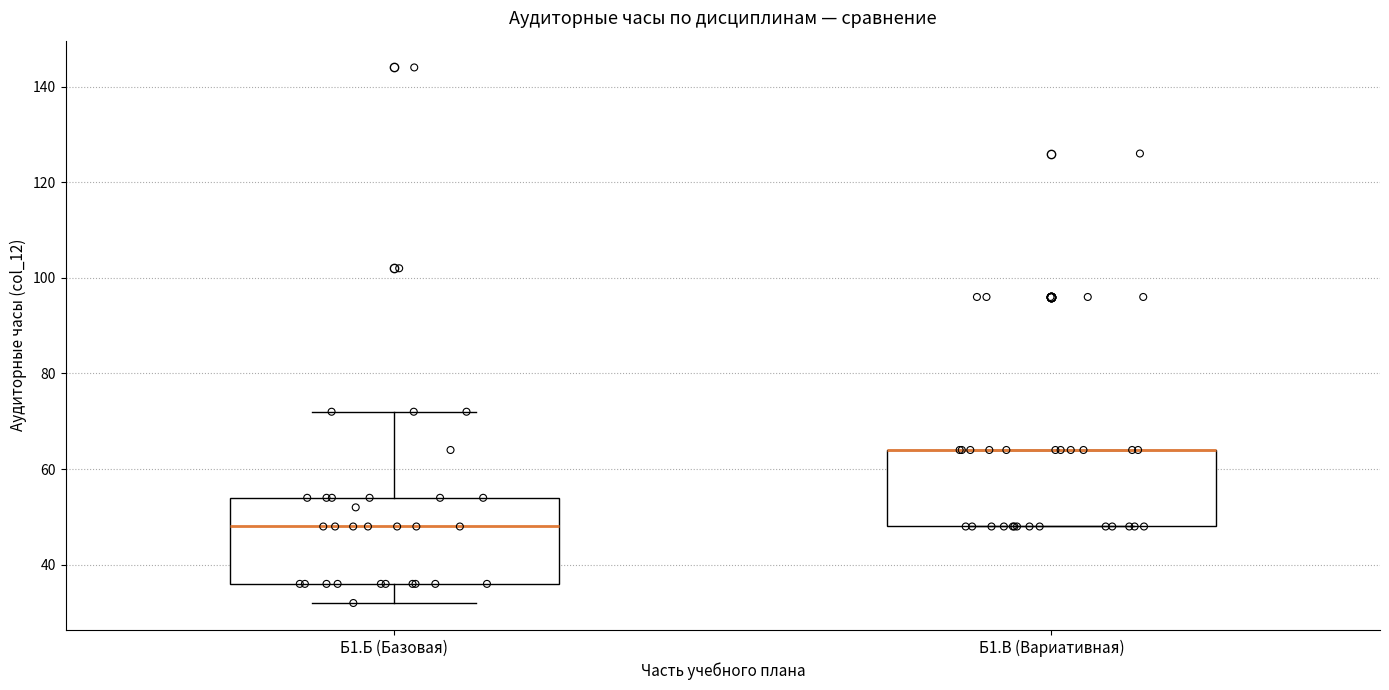

Which box is the tallest, from its lower edge to its upper edge?

Б1.Б (Базовая)